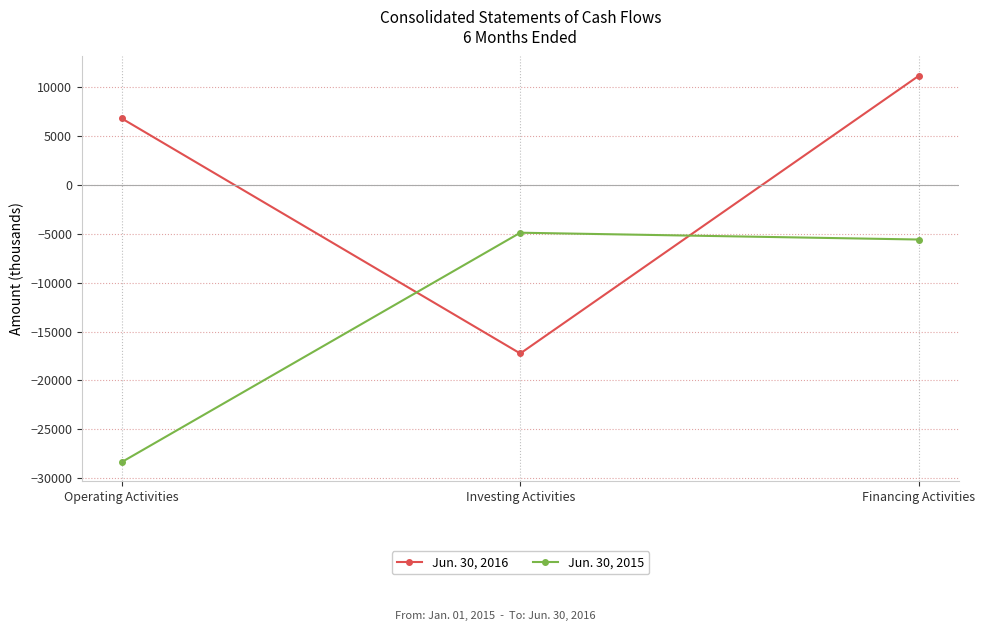

List the series in order of their overall mean, highest first.

Jun. 30, 2016, Jun. 30, 2015